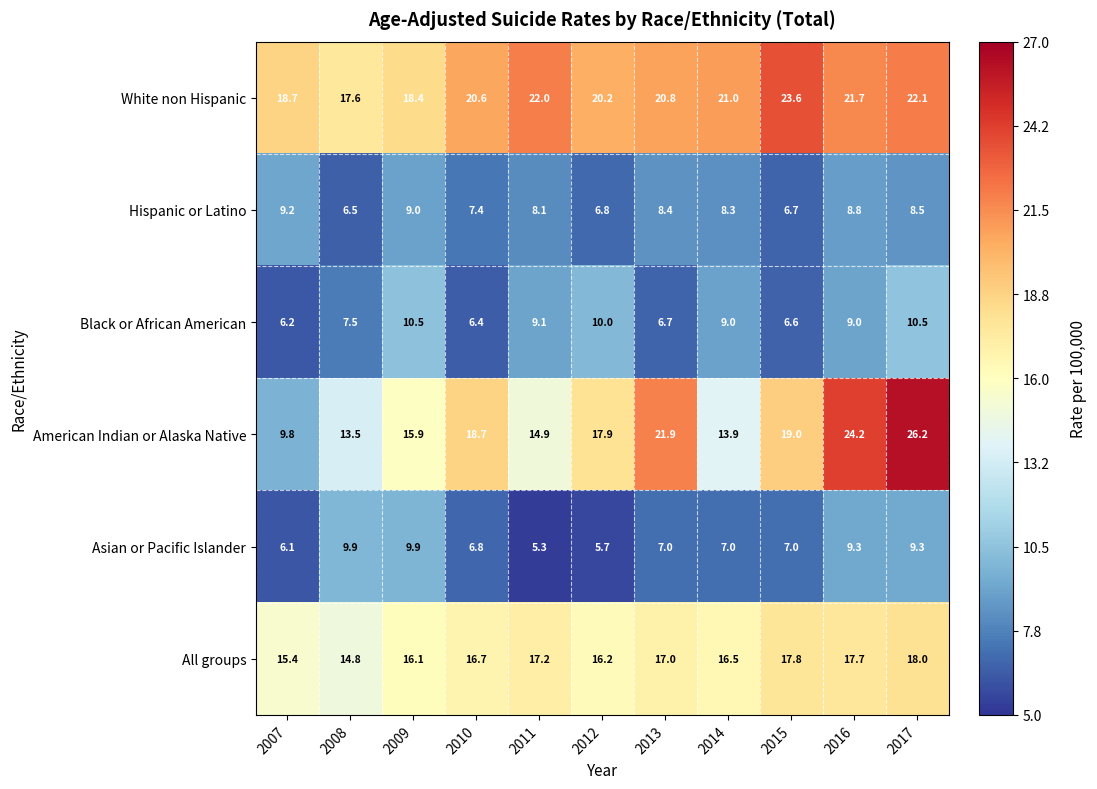

Which category has the highest value in the All groups series?

2017